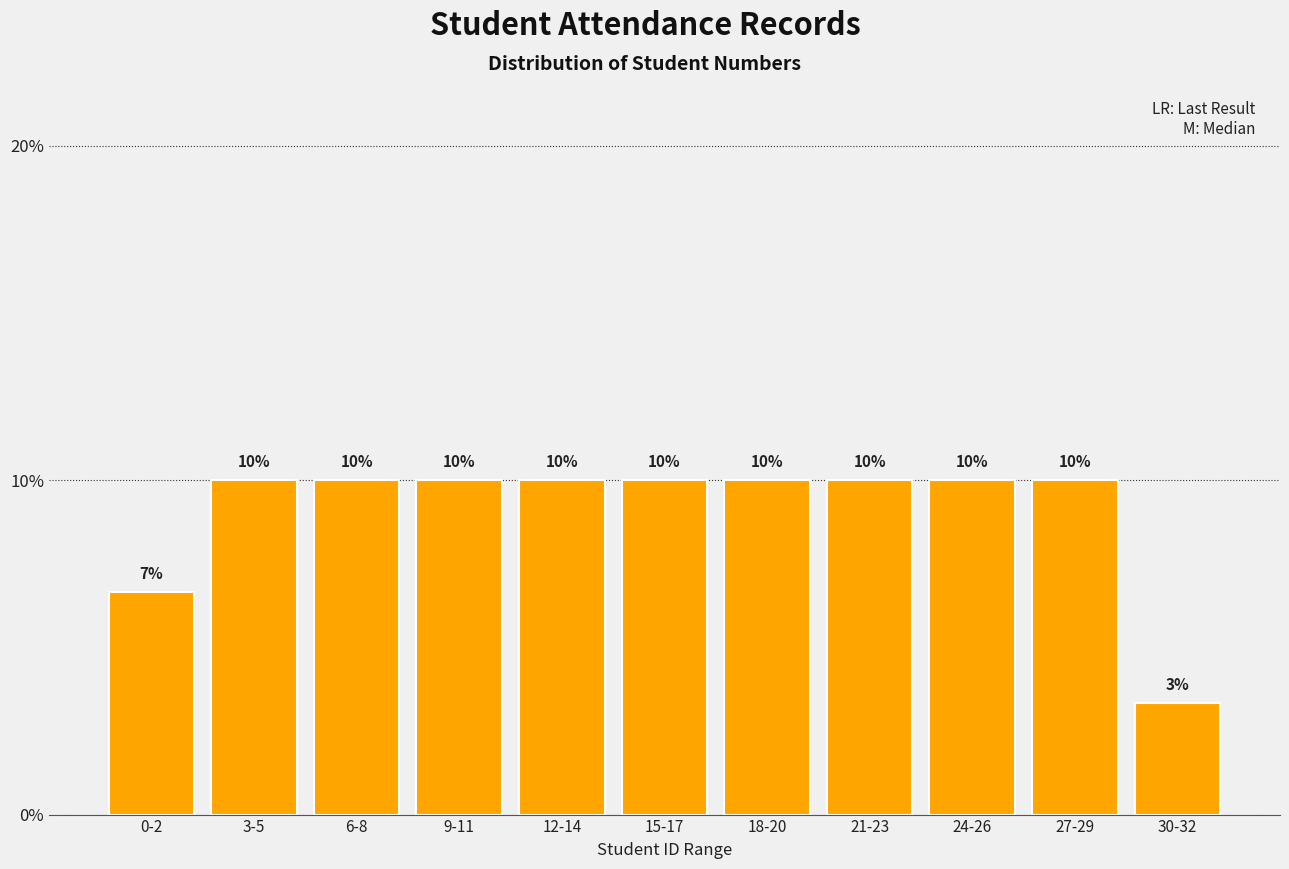

Which category has the lowest value across all series?

30-32